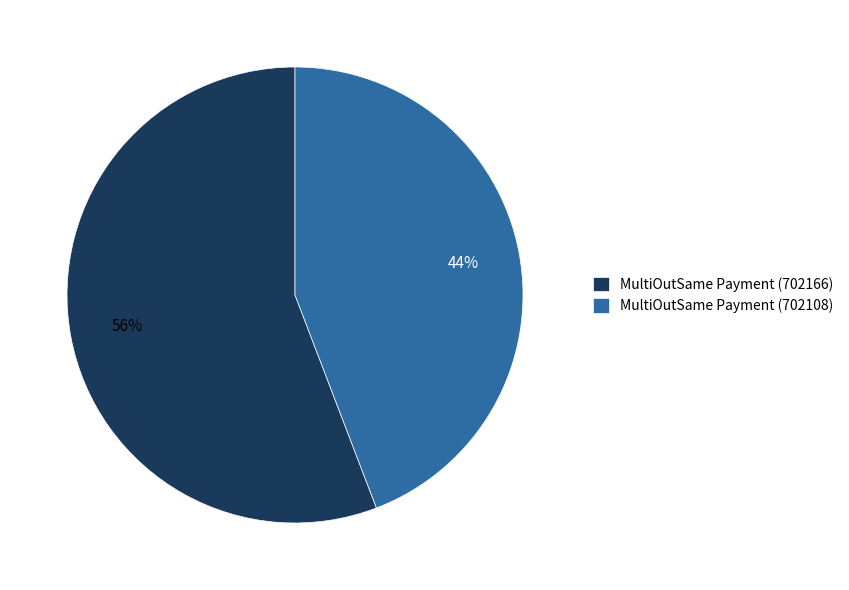

Is it true that MultiOutSame Payment (702166) is 45% of the pie?

False